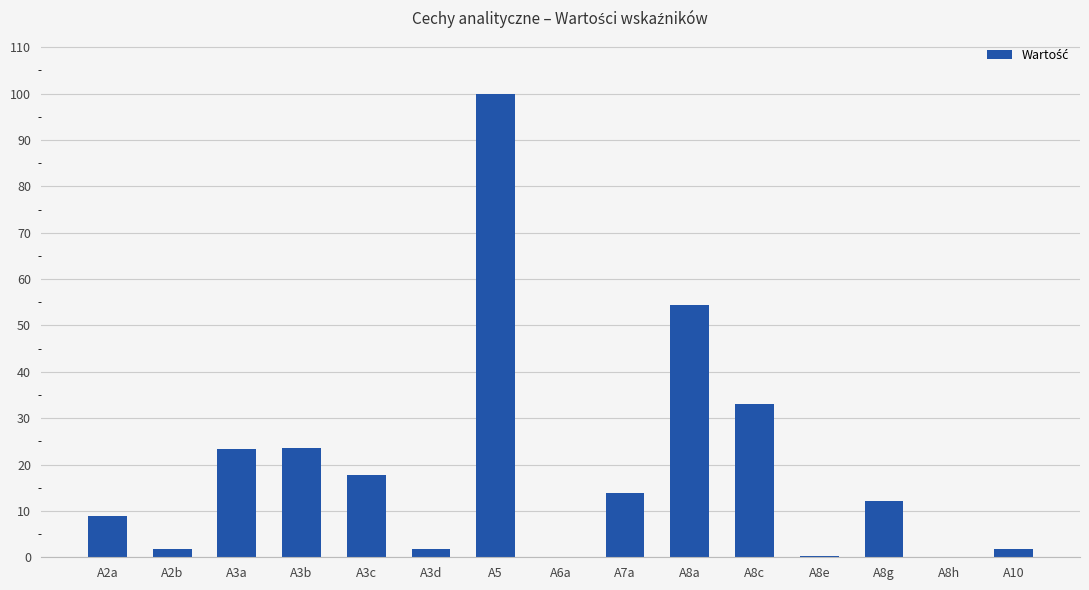

Where is the data nearest to the value 50?

A8a